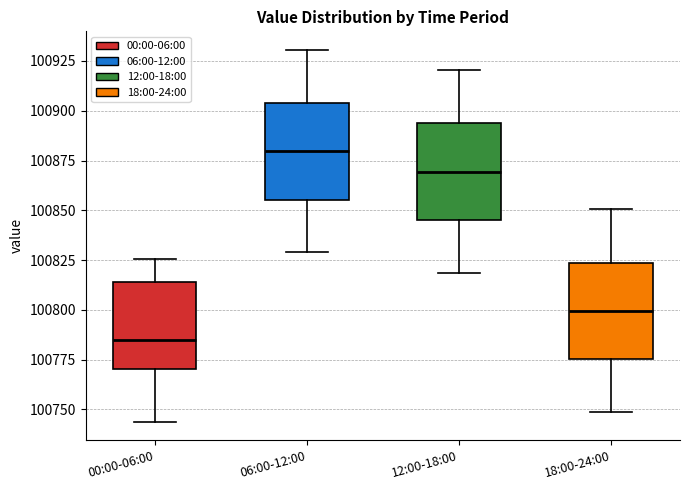

Where is the lower edge of the box for 18:00-24:00 on the y-axis? The values are not printed on the chart, so give them approximately, as read against the axis.

100775